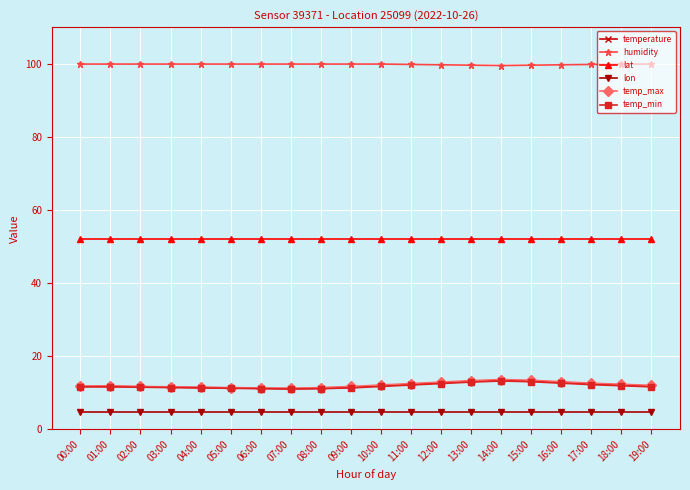

What are all the series names shown in the legend?

temperature, humidity, lat, lon, temp_max, temp_min